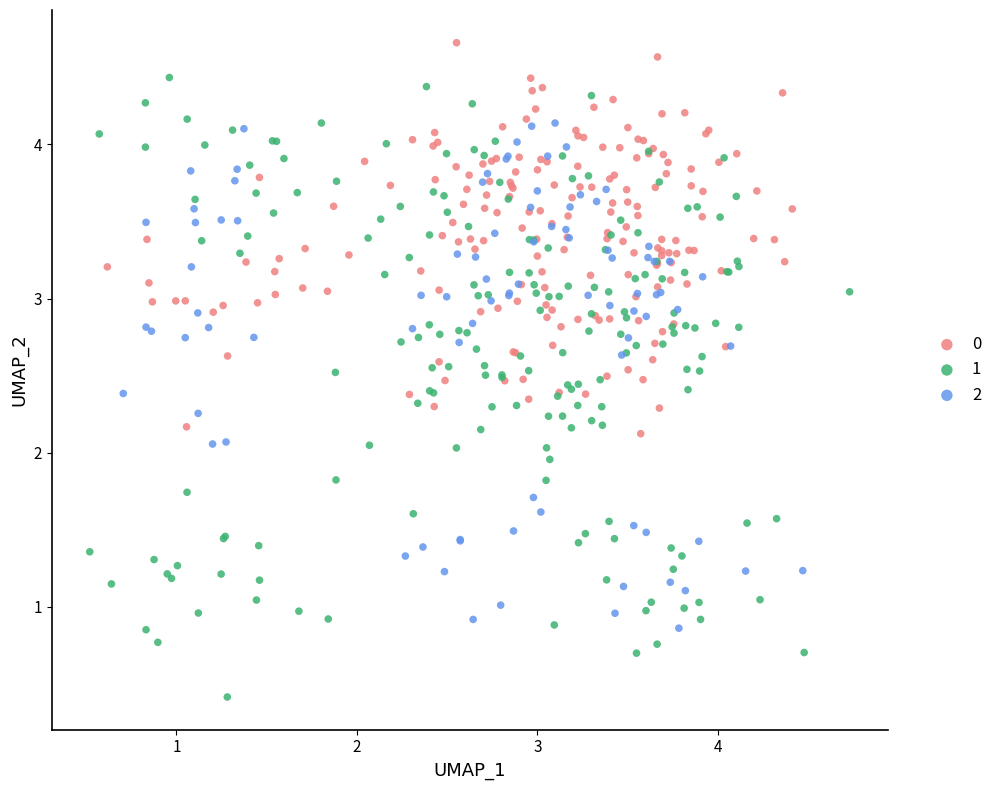

What are all the series names shown in the legend?

0, 1, 2